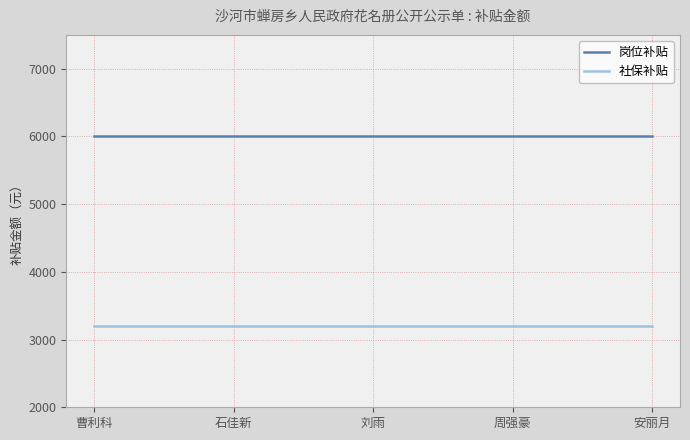

What is the maximum value shown in the chart?

6000.0